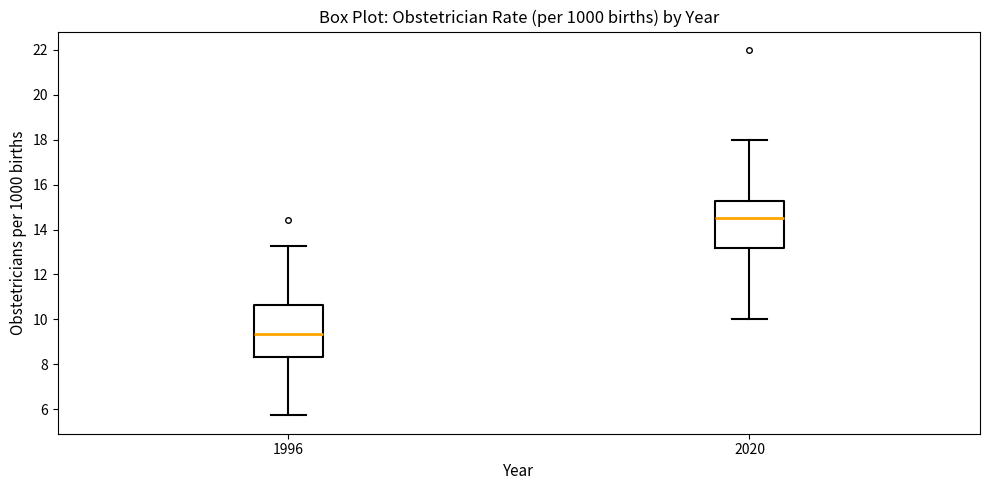

Where does the upper whisker of the box at x = 2020 end on the y-axis? The values are not printed on the chart, so give them approximately, as read against the axis.

18.0